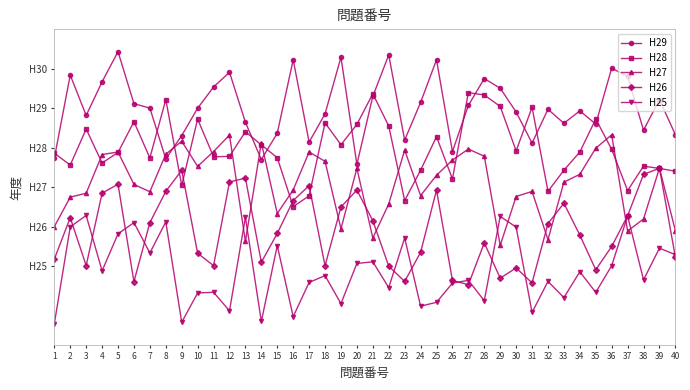

At which category does H25 reach its first local valley?

4